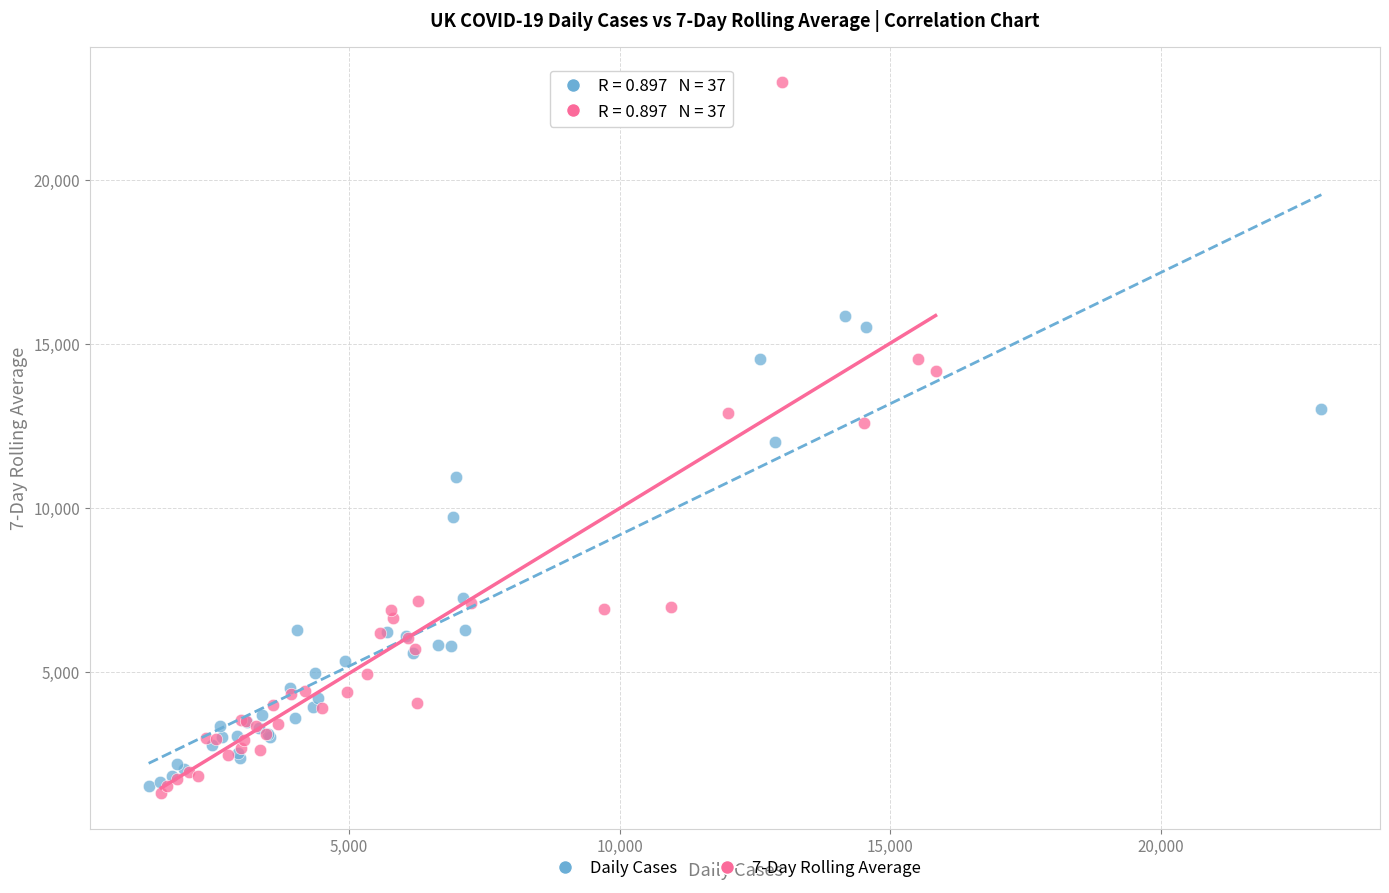

Which series has the largest Y range (max minus min)?

7-Day Rolling Average